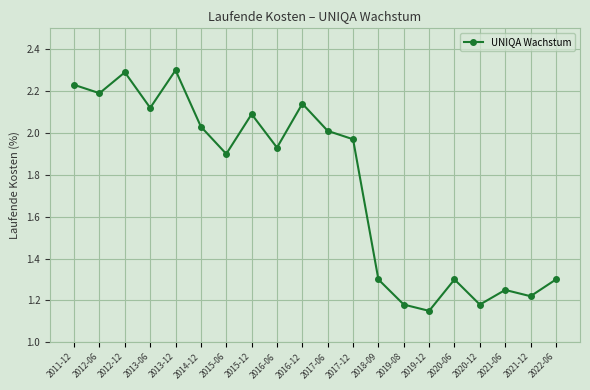

What is the maximum value shown in the chart?

2.3